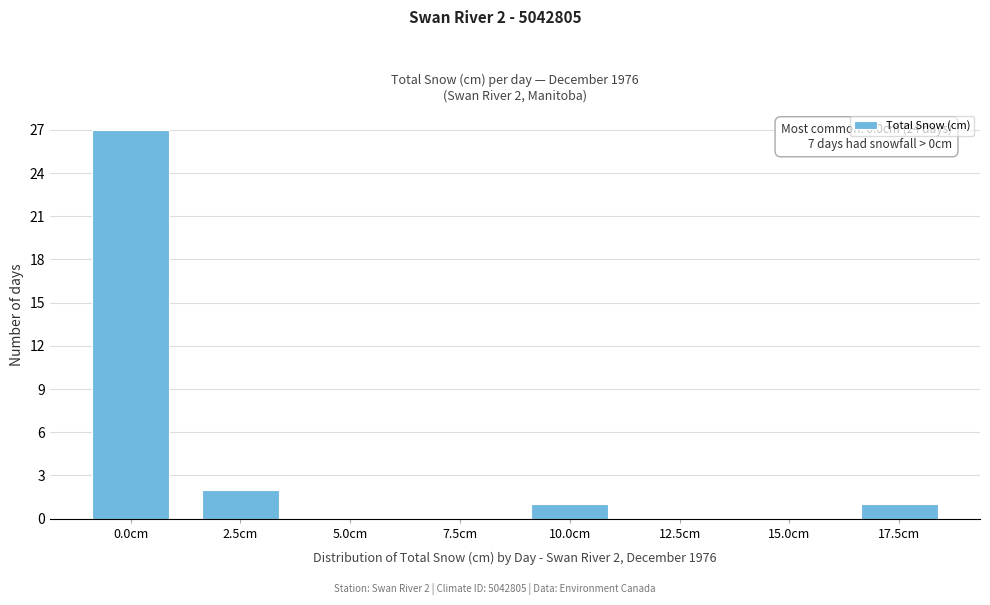

Reading left to right, what are all the values shown in this chart?

0.0cm=27	2.5cm=2	5.0cm=0	7.5cm=0	10.0cm=1	12.5cm=0	15.0cm=0	17.5cm=1